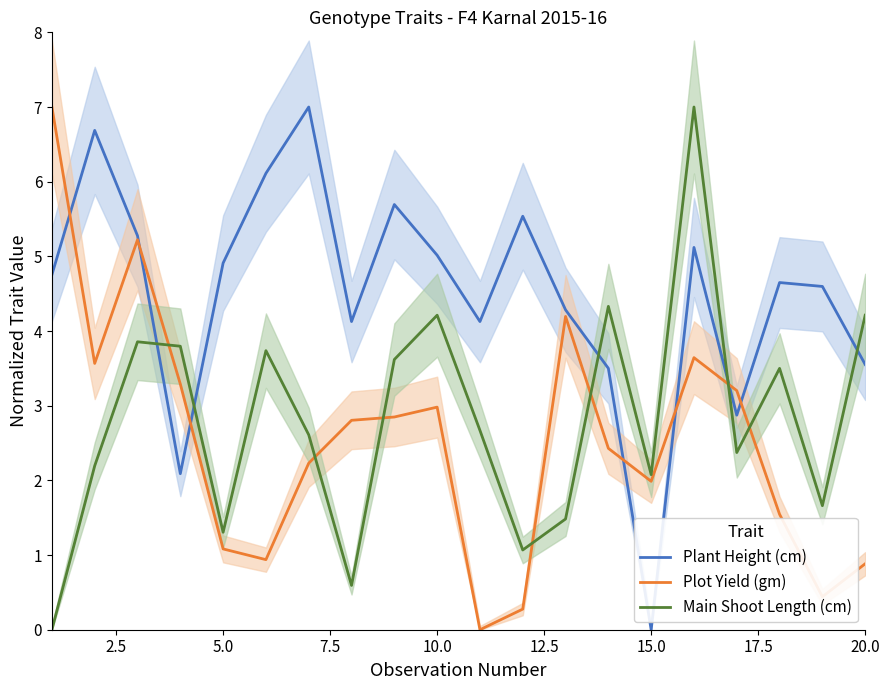

How many values in Plot Yield (gm) are above zero?

19